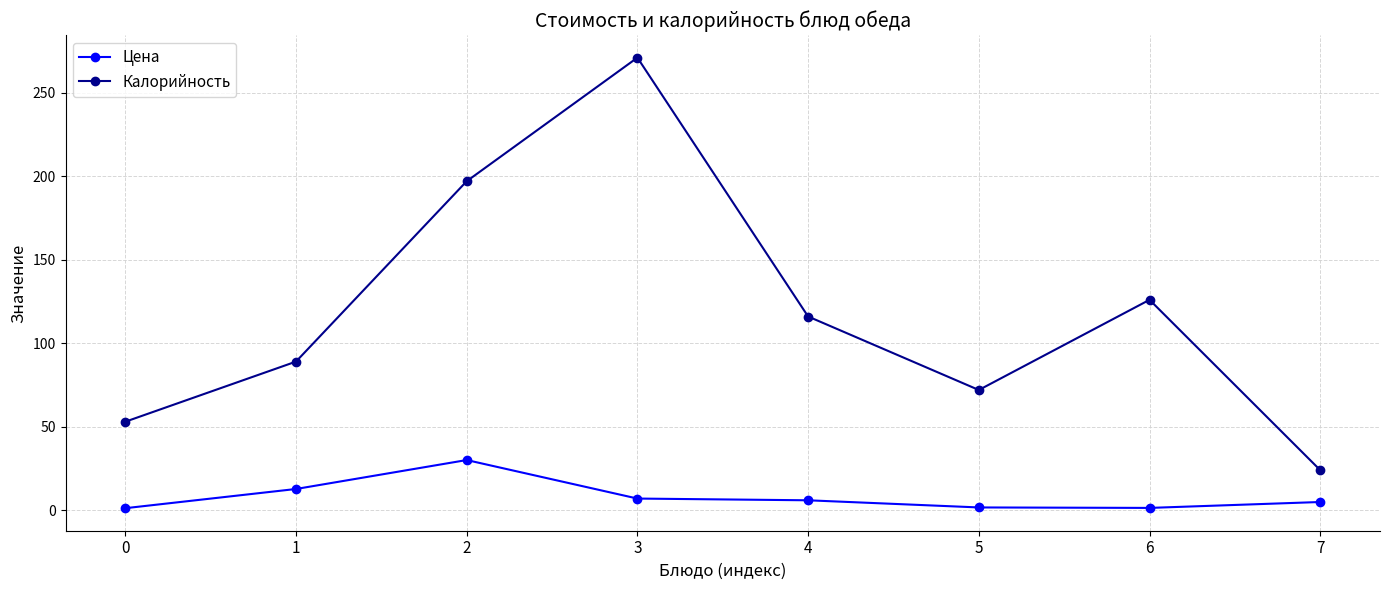

Rank the series at 3 from highest to lowest value.

Калорийность, Цена